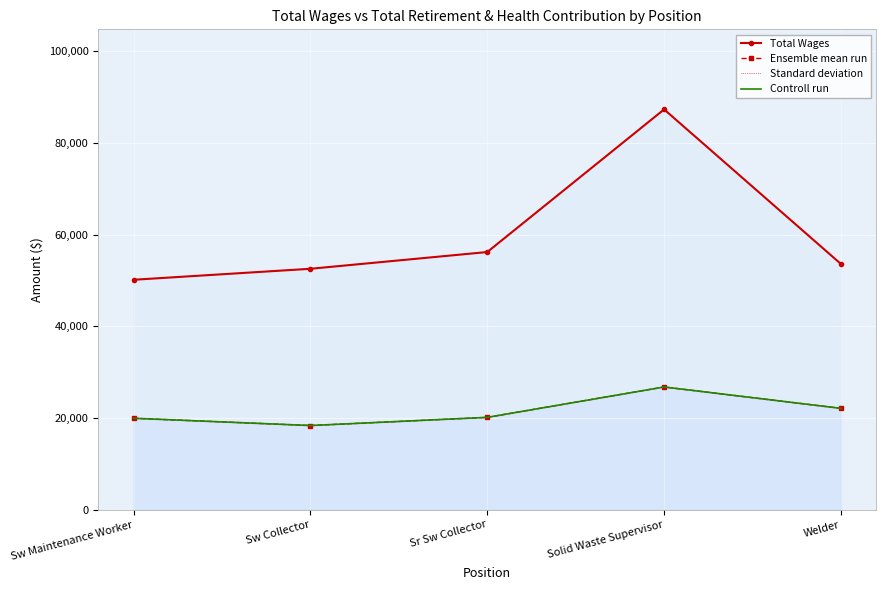

How many interior local peaks does the Total Wages series have?

1